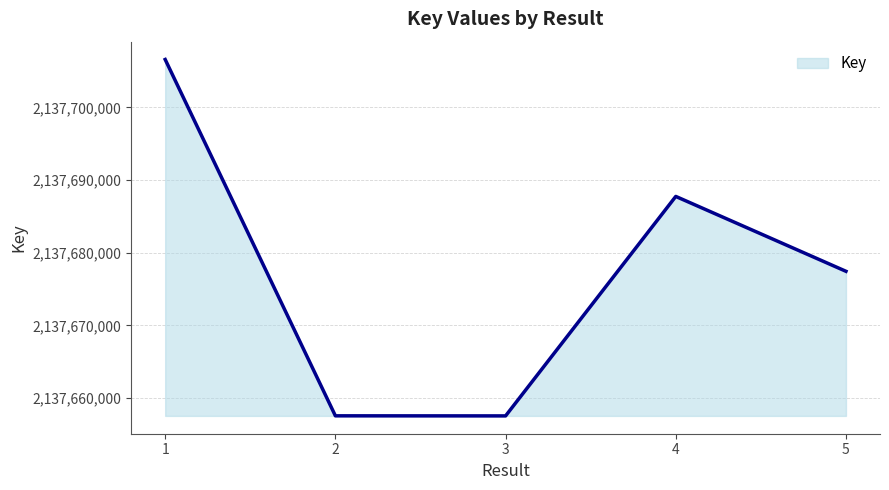

What is the change in value from 1 to 2?

-49062